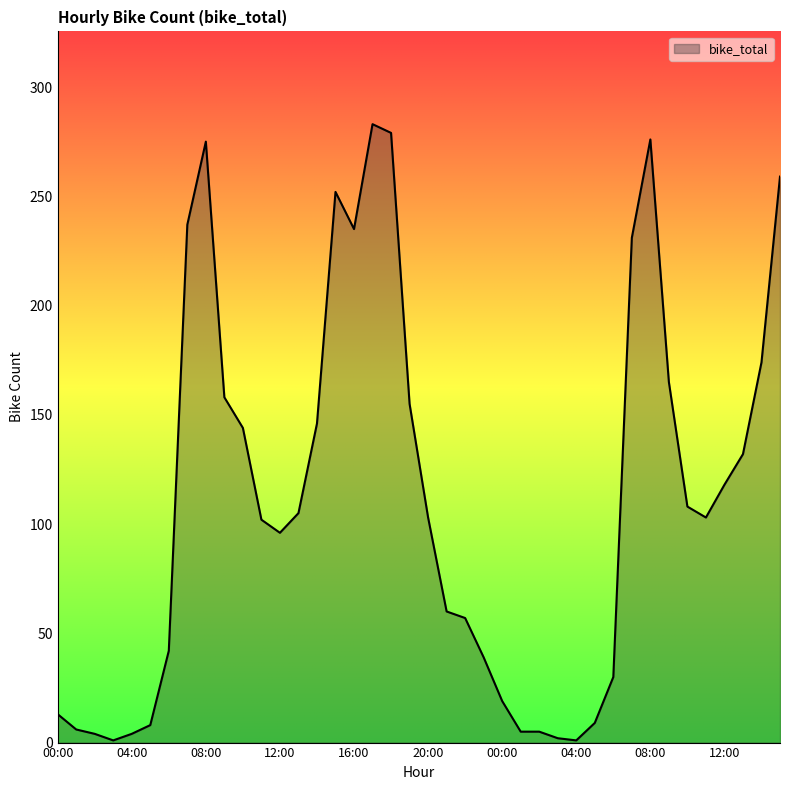

What is the greatest value displayed?

283